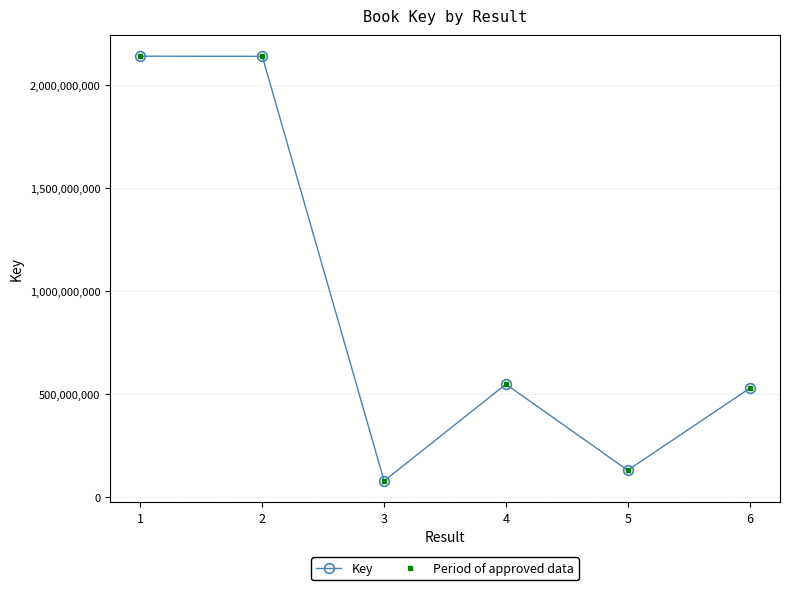

The Period of approved data series shows 77702189 at 3. True or false?

True